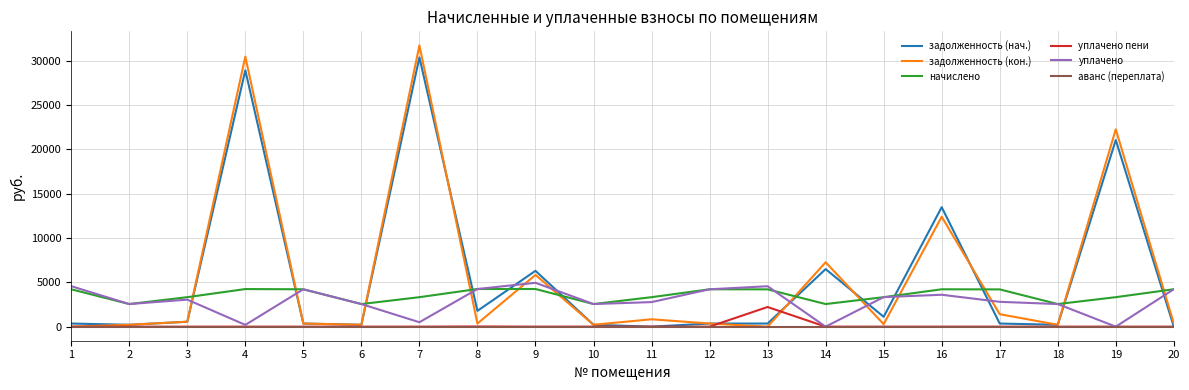

Does the chart display data point markers on the line(s)?

No